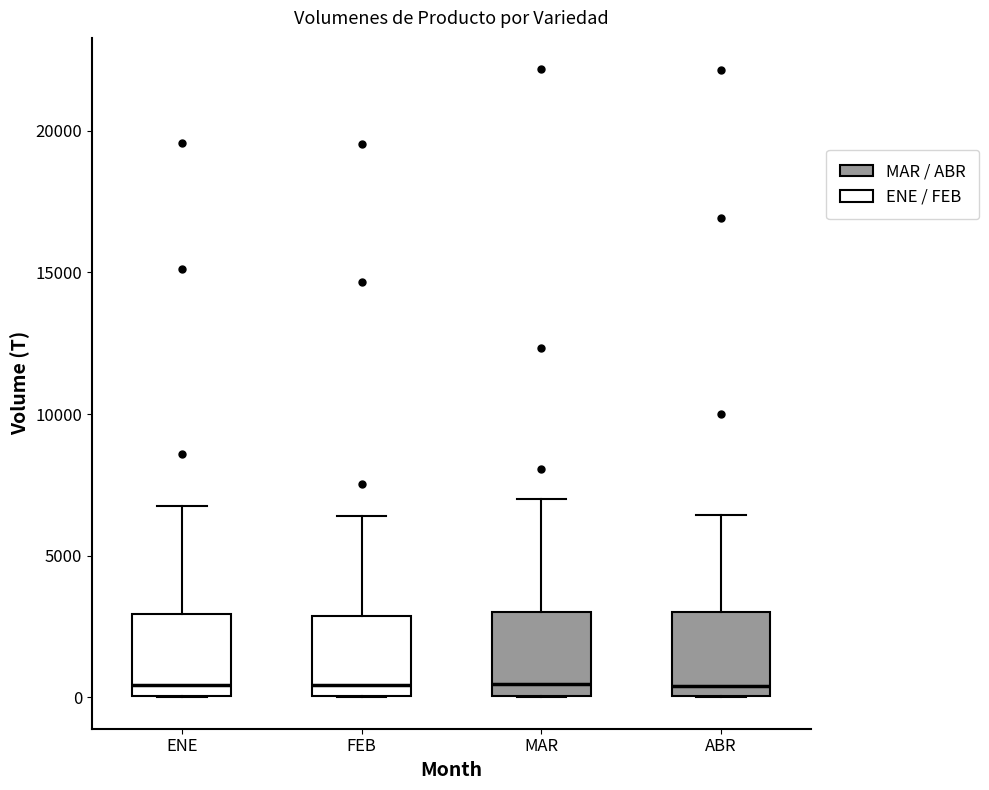

Reading left to right, read every box against the y-axis: the position of its median line, the range the box covers, and the ends of its whiskers. The values are not printed on the chart, so give them approximately, as read against the axis.

ENE: median 500, box 0 to 3000, whiskers 0 to 7000
FEB: median 500, box 0 to 3000, whiskers 0 to 6500
MAR: median 500, box 0 to 3000, whiskers 0 to 7000
ABR: median 500, box 0 to 3000, whiskers 0 to 6500